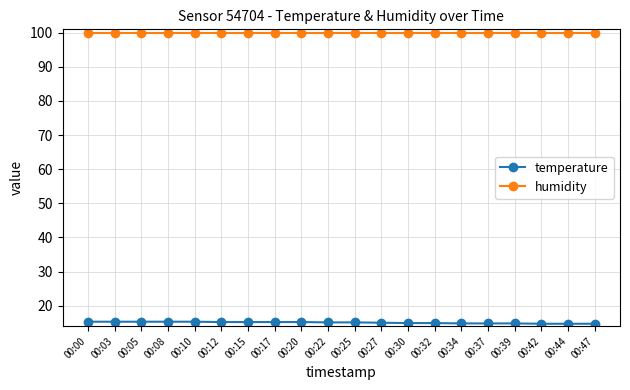

What is the maximum value for humidity?

99.9